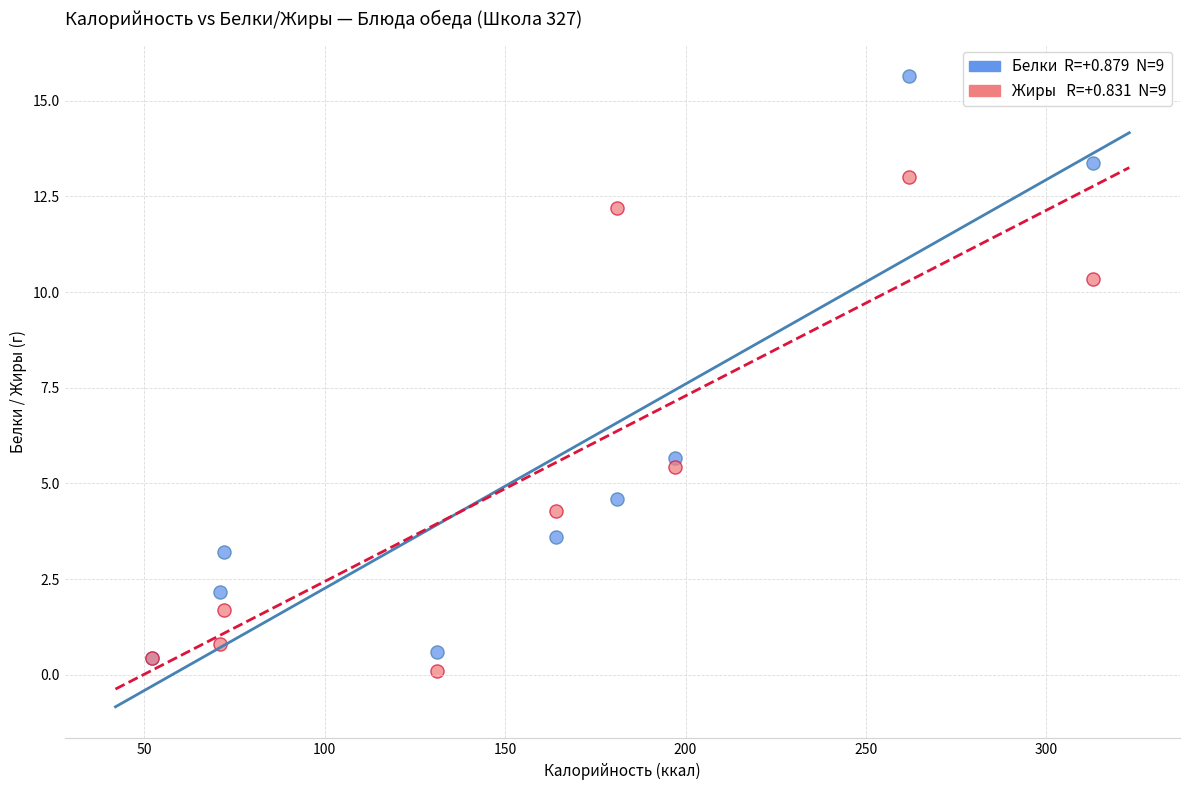

Across all series, what Y value is closest to 7?

5.7